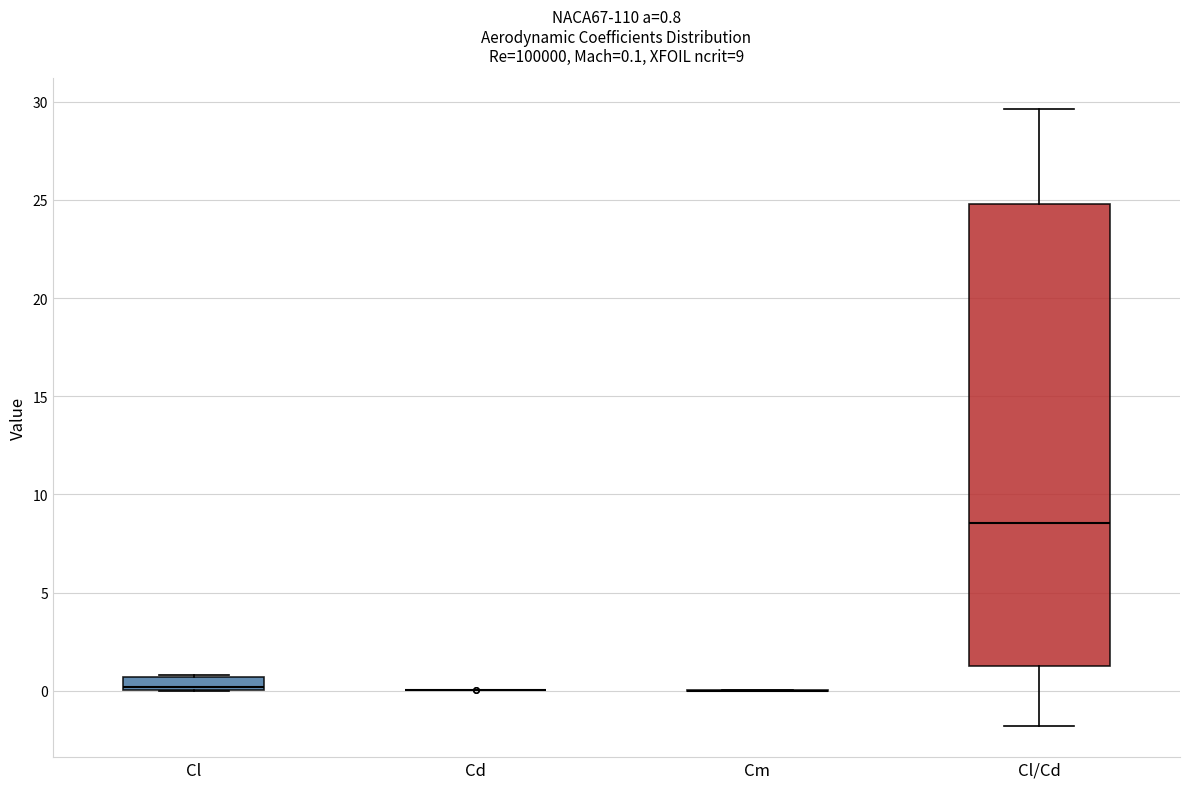

Comparing the boxes themselves (not the whiskers), which one is the tallest?

Cl/Cd